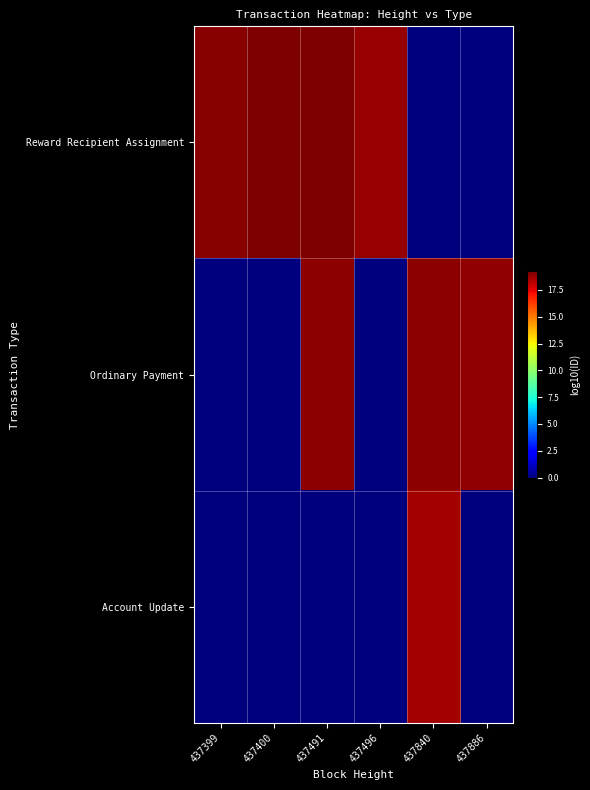

Which series has the largest total across all categories?

Reward Recipient Assignment